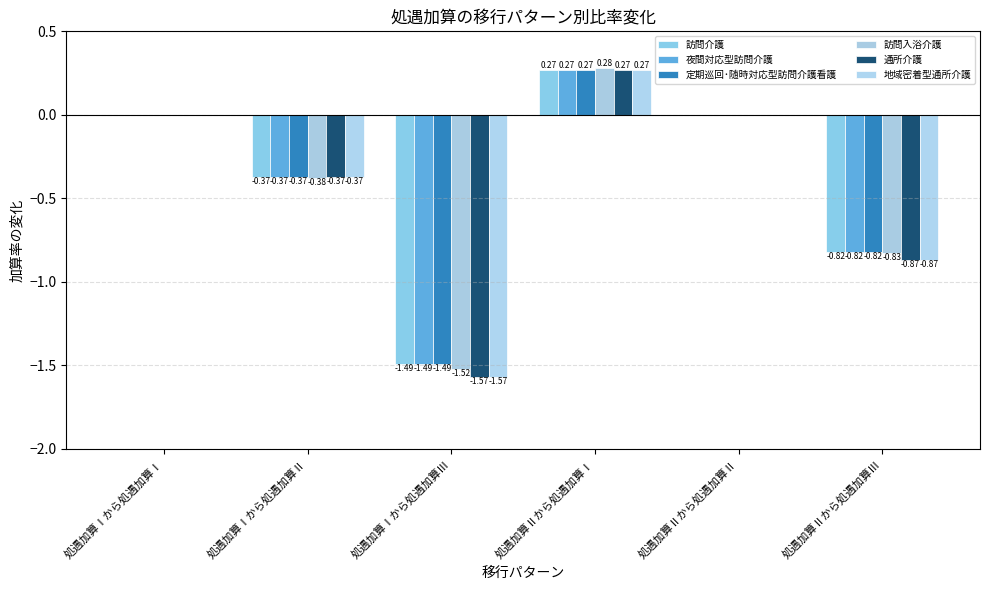

Rank the series by their maximum value, from lowest to highest.

訪問介護, 夜間対応型訪問介護, 定期巡回･随時対応型訪問介護看護, 通所介護, 地域密着型通所介護, 訪問入浴介護